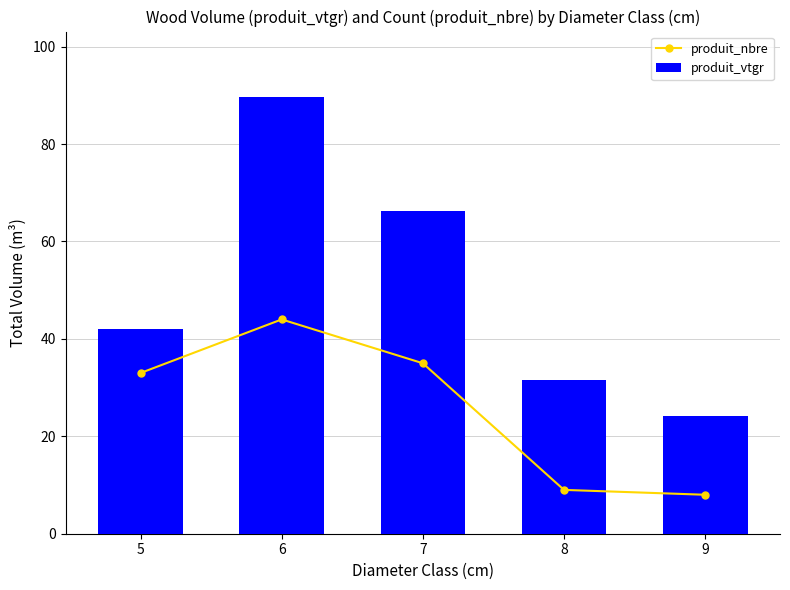

At which label does produit_nbre first exceed 33?

6